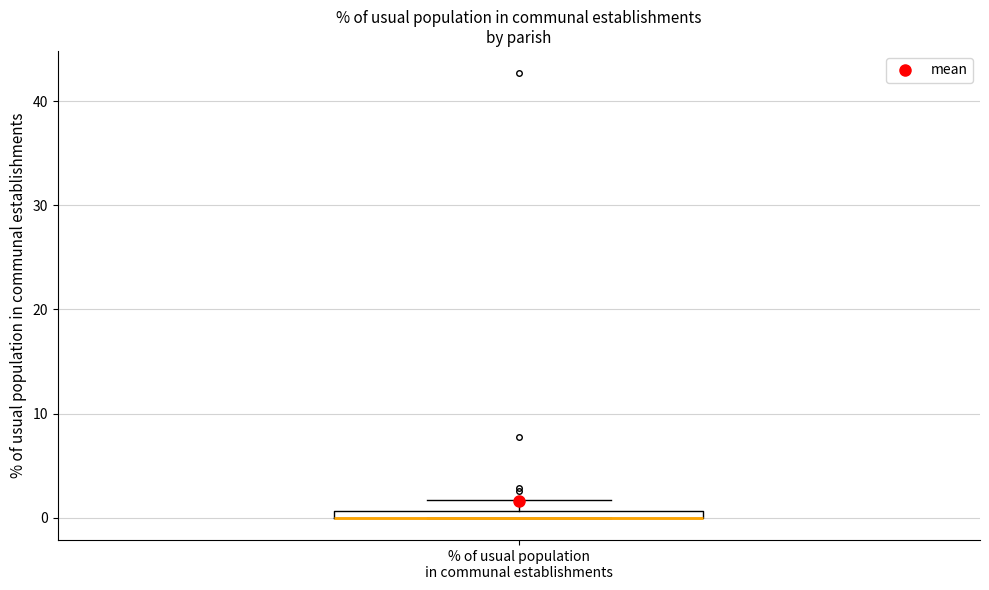

Where is the lower edge of the box for % of usual population in communal establishments on the y-axis? The values are not printed on the chart, so give them approximately, as read against the axis.

0